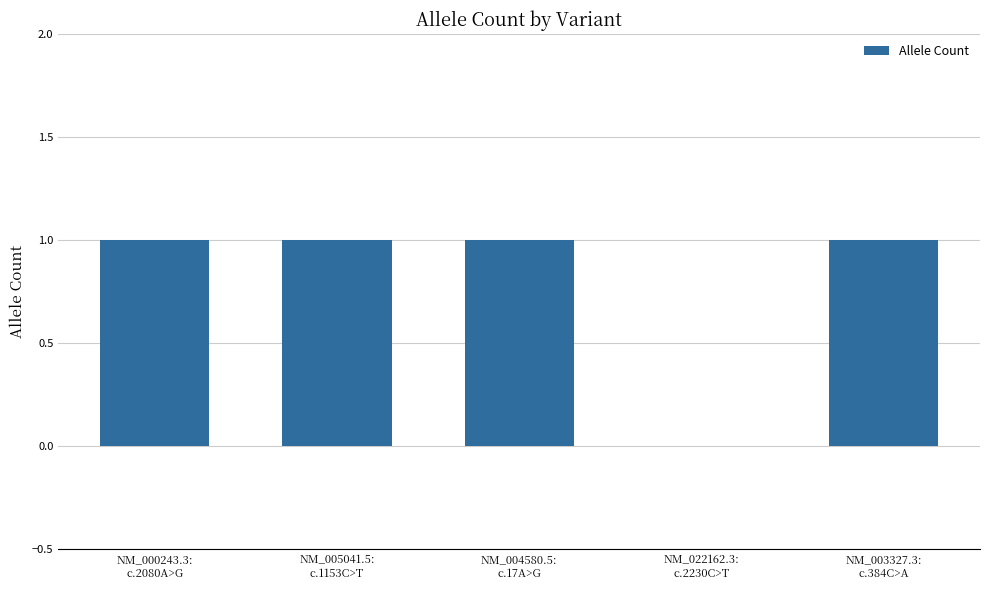

Between NM_005041.5:
c.1153C>T and NM_022162.3:
c.2230C>T, which is larger?

NM_005041.5:
c.1153C>T